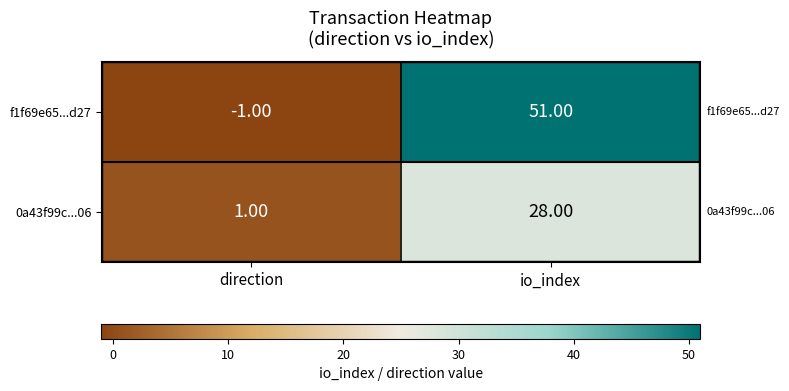

At which category is the sum across all series the highest?

io_index